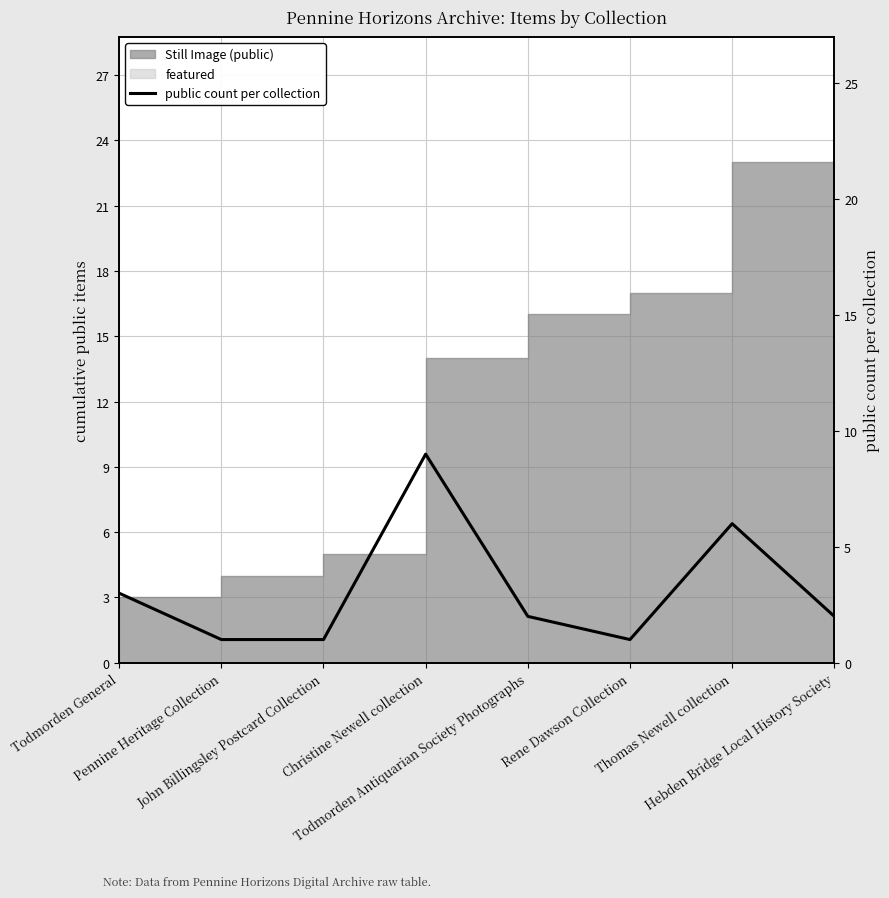

How many points are higher than both their immediate neighbors (excluding endpoints)?

2